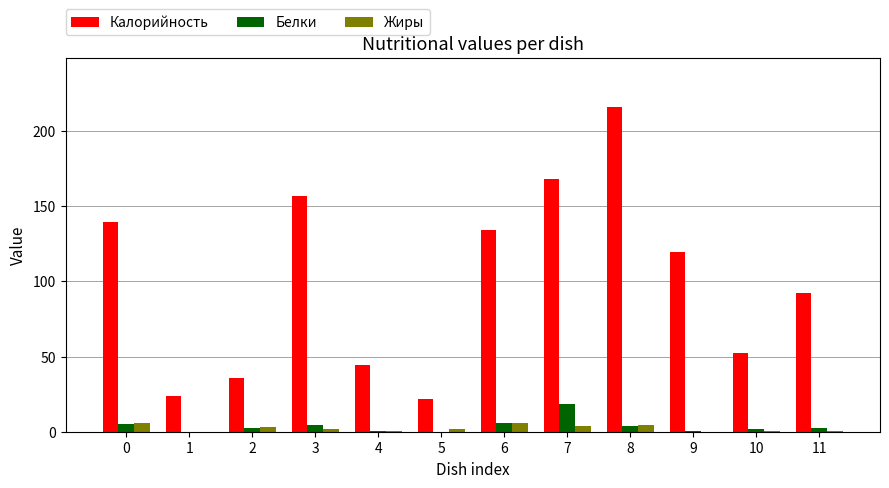

Is it true that Белки equals 2.2 at 11?

True